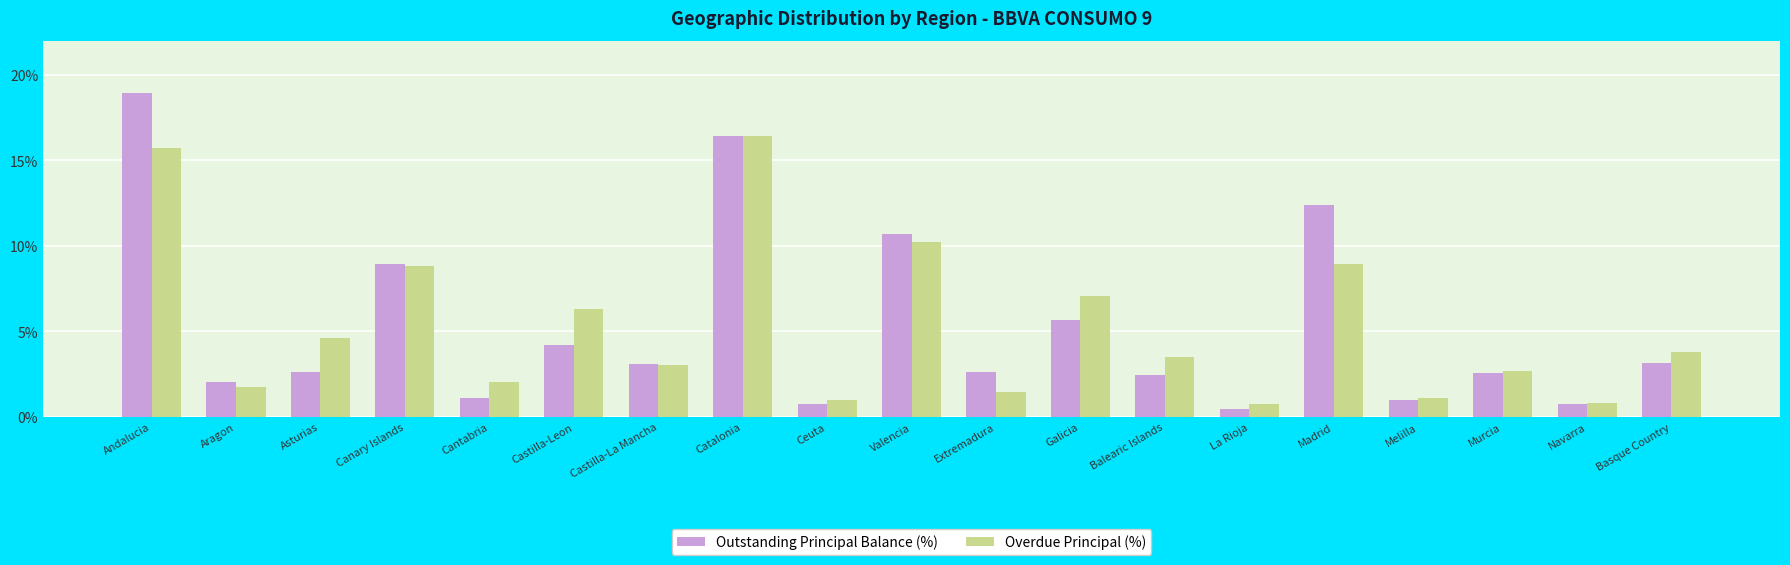

What is the difference between the maximum and minimum values in the Overdue Principal (%) series?

15.7